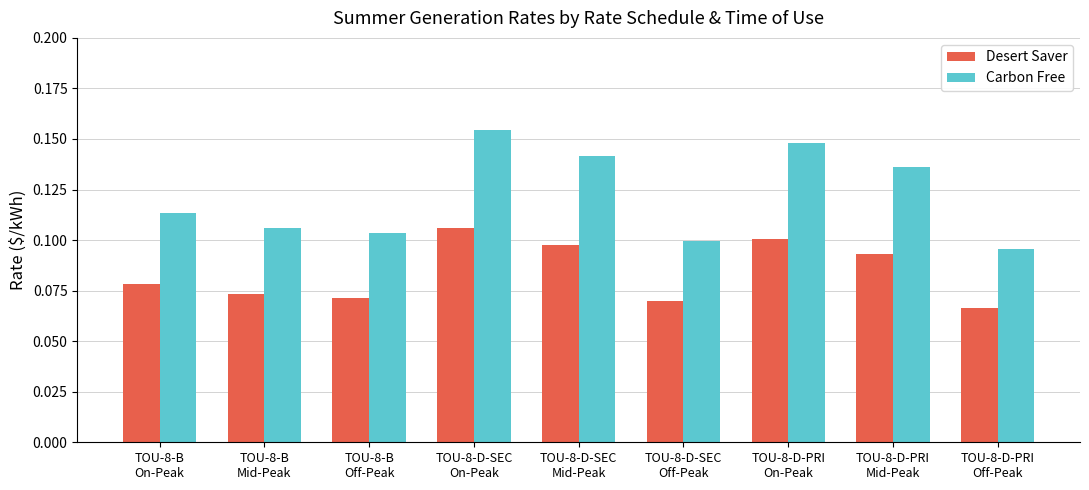

What are all the series names shown in the legend?

Desert Saver, Carbon Free